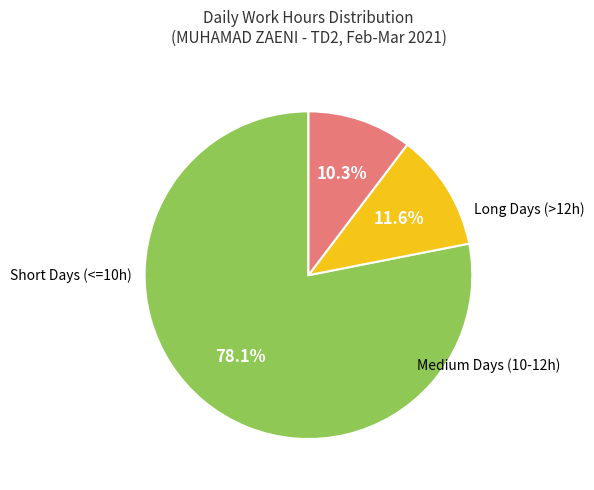

Is there any slice that represents more than half of the pie?

Yes